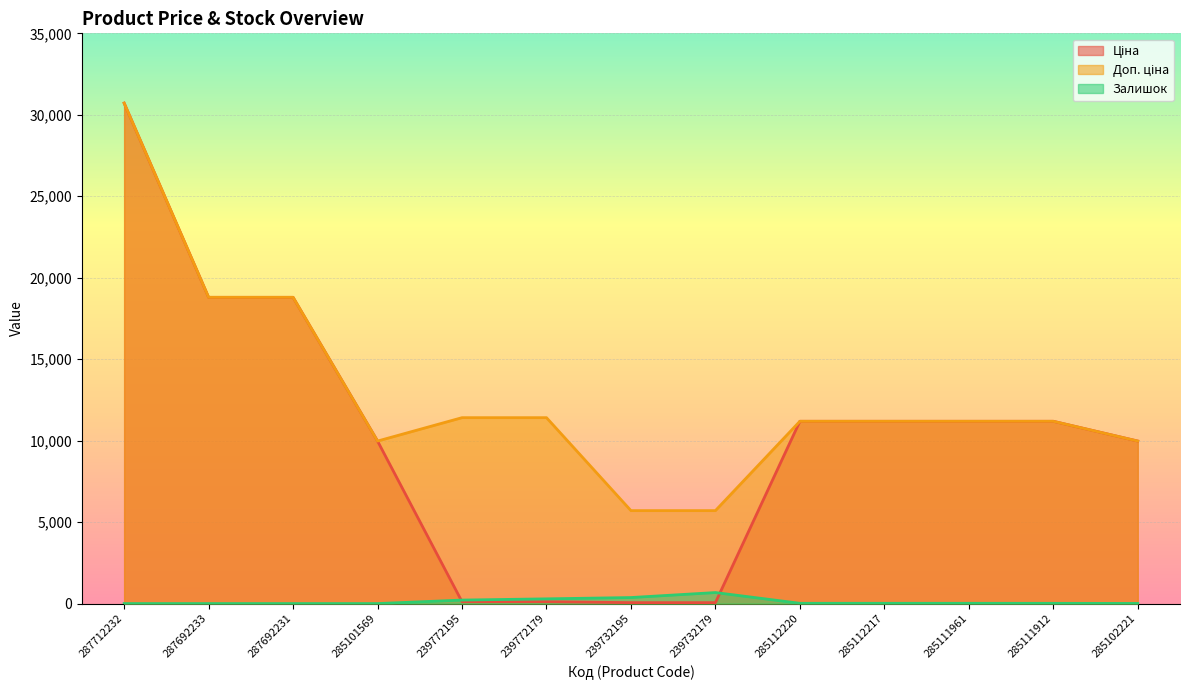

Rank the series by their average value, from lowest to highest.

Залишок, Ціна, Доп. ціна